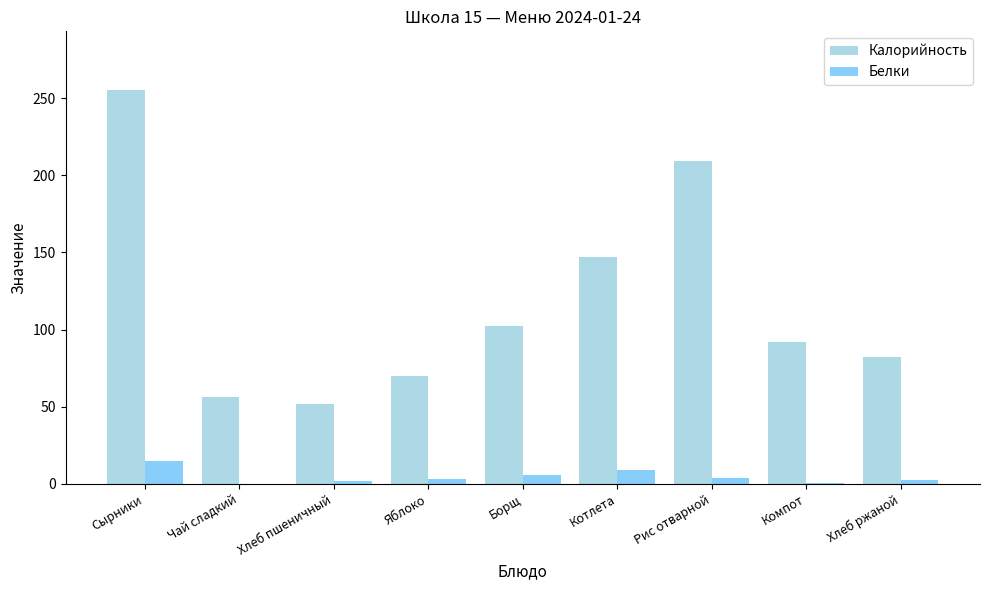

What value does the Белки series have at Чай сладкий?

0.2